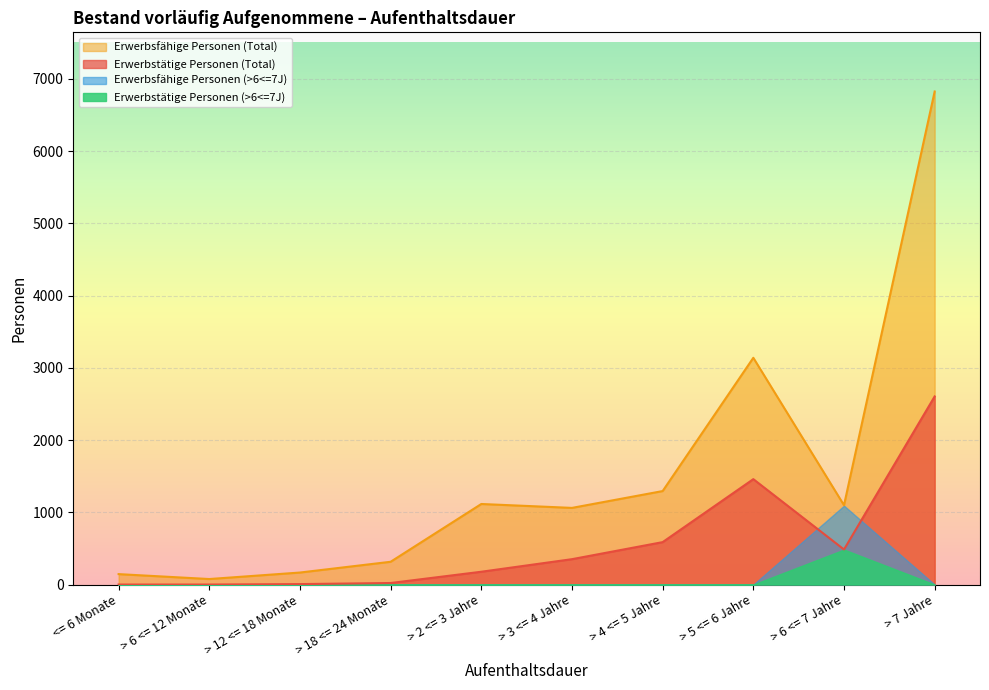

What is the label of the 10th point from the right?

<= 6 Monate